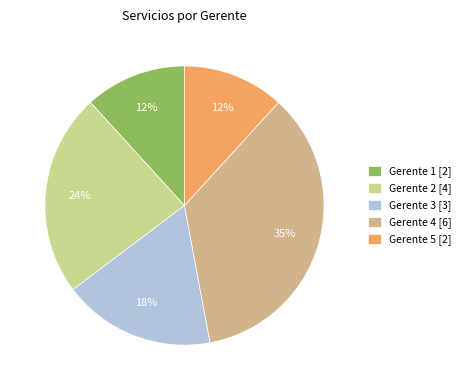

To the nearest percent, what is the combined percentage of Gerente 2 and Gerente 3?

41%